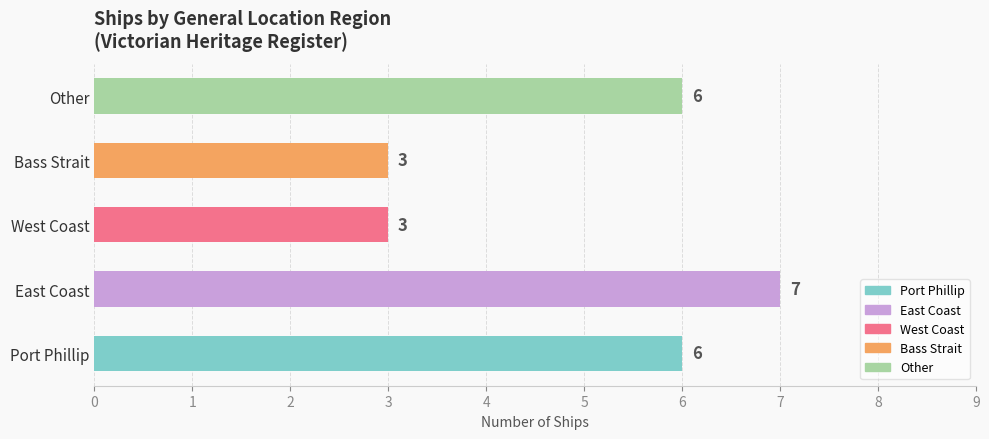

What is the difference between the values at East Coast and Bass Strait?

4